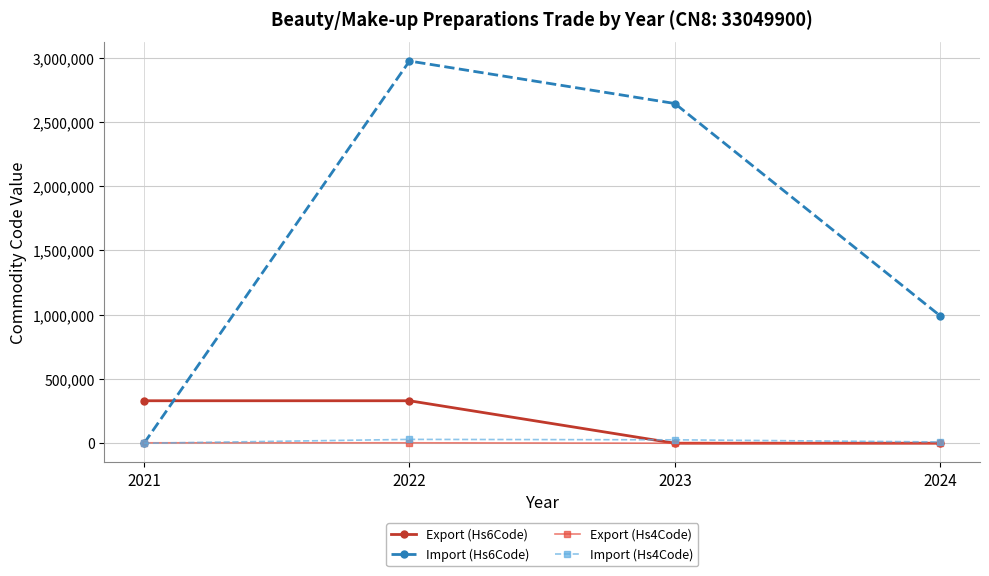

Is the value of Export (Hs4Code) at 2021 greater than the value of Import (Hs6Code) at 2024?

No